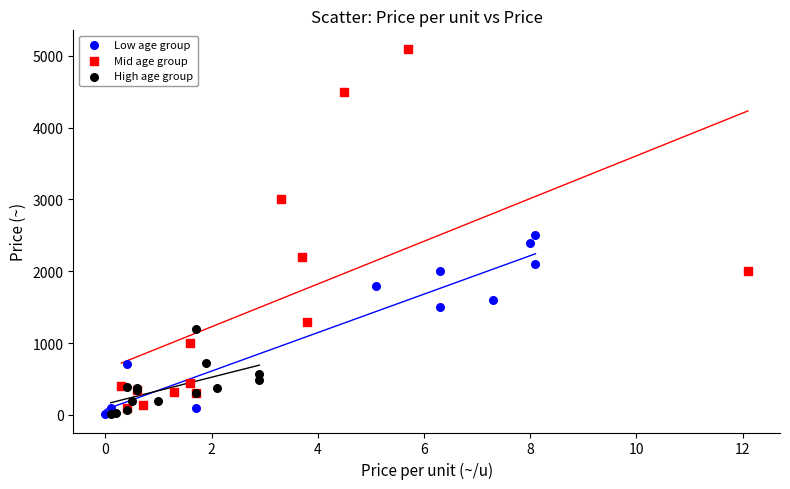

Which series contains the highest Y value?

Mid age group